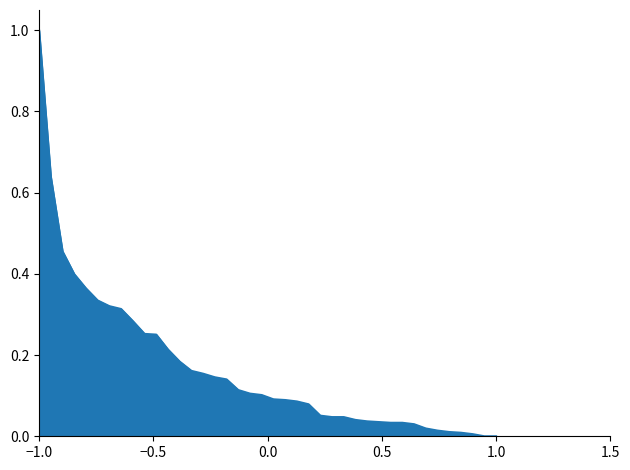

How many distinct data groups are displayed?

1